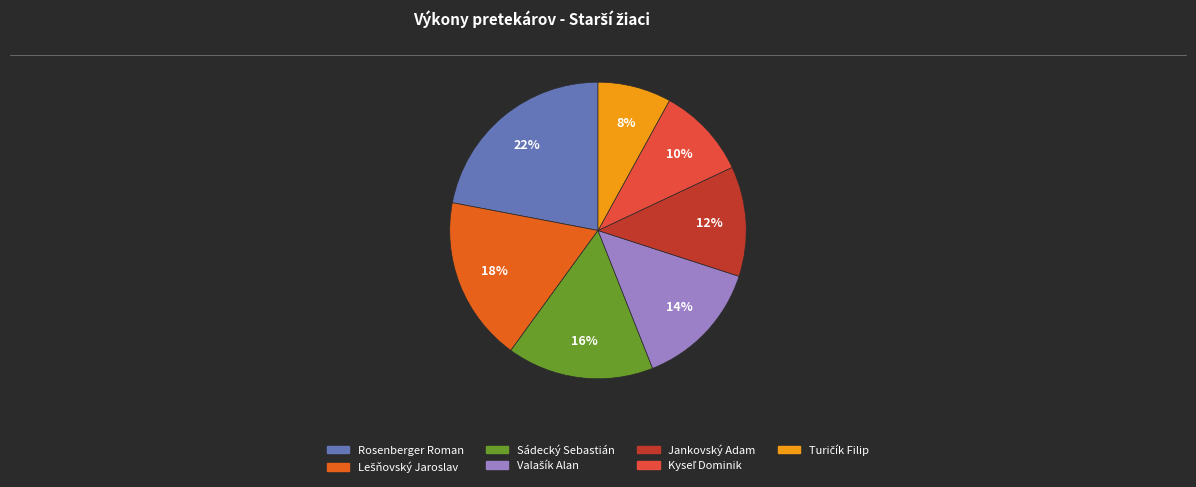

To the nearest percent, what is the difference between the Valašík Alan and Rosenberger Roman slice percentages?

8%